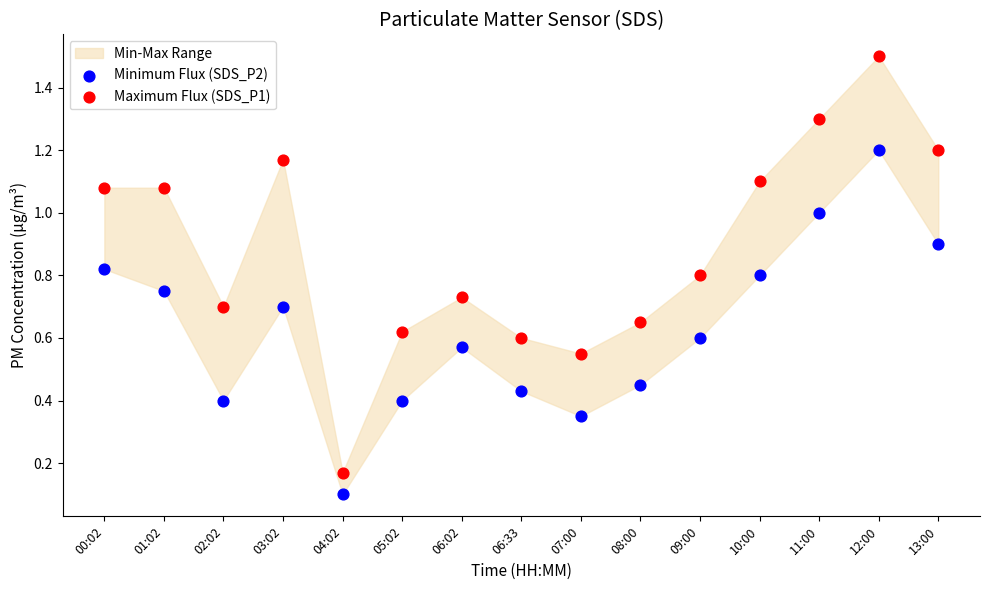

Which series has the largest Y range (max minus min)?

Maximum Flux (SDS_P1)